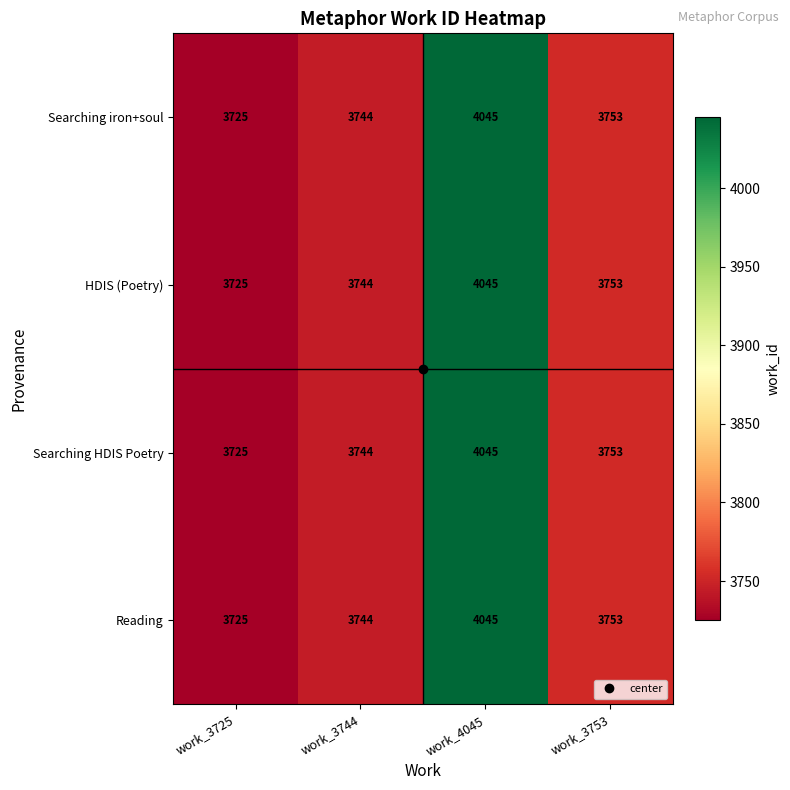

At which category is the sum across all series the highest?

work_4045